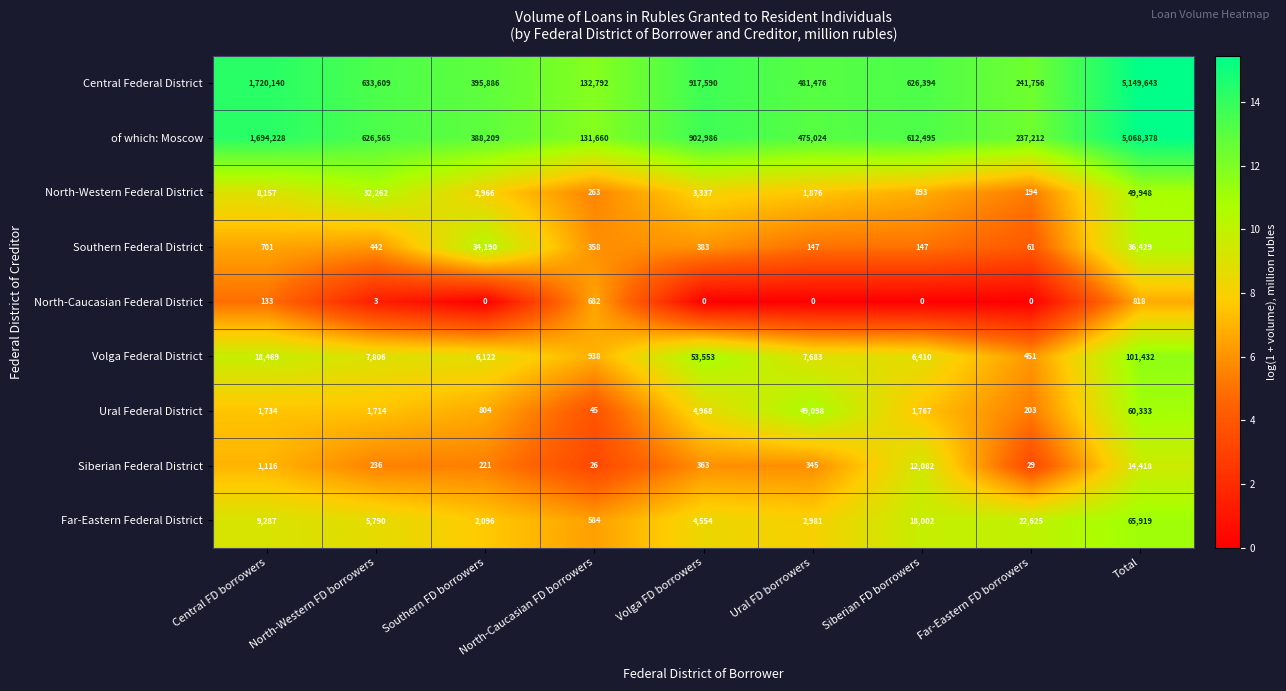

What is the difference between the maximum and minimum values in the North-Western Federal District series?

49754